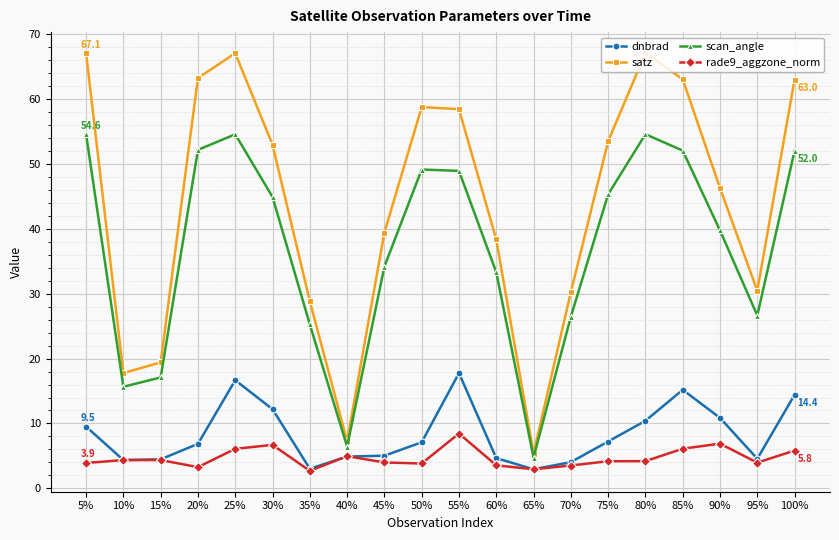

Which series has the largest total across all categories?

satz